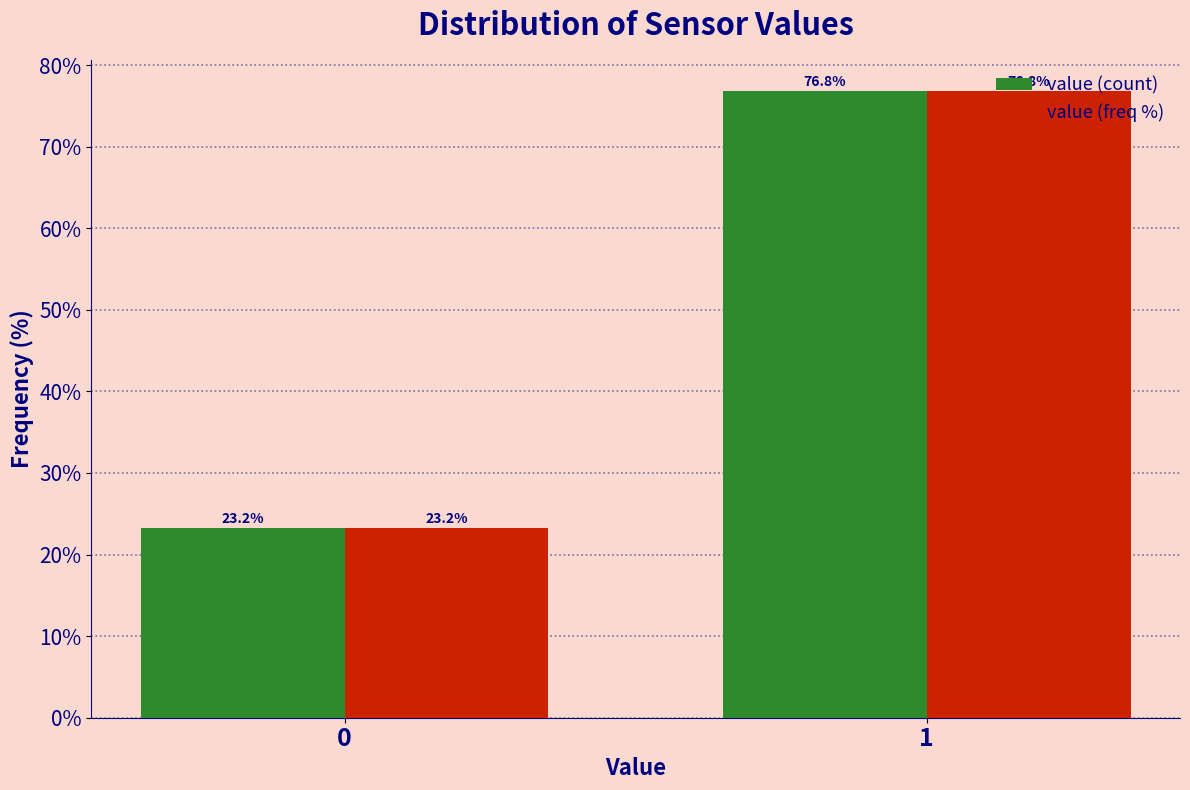

Reading right to left, extract all data points from this chart.

value (count): 1=76.8	0=23.2
value (freq %): 1=76.8	0=23.2